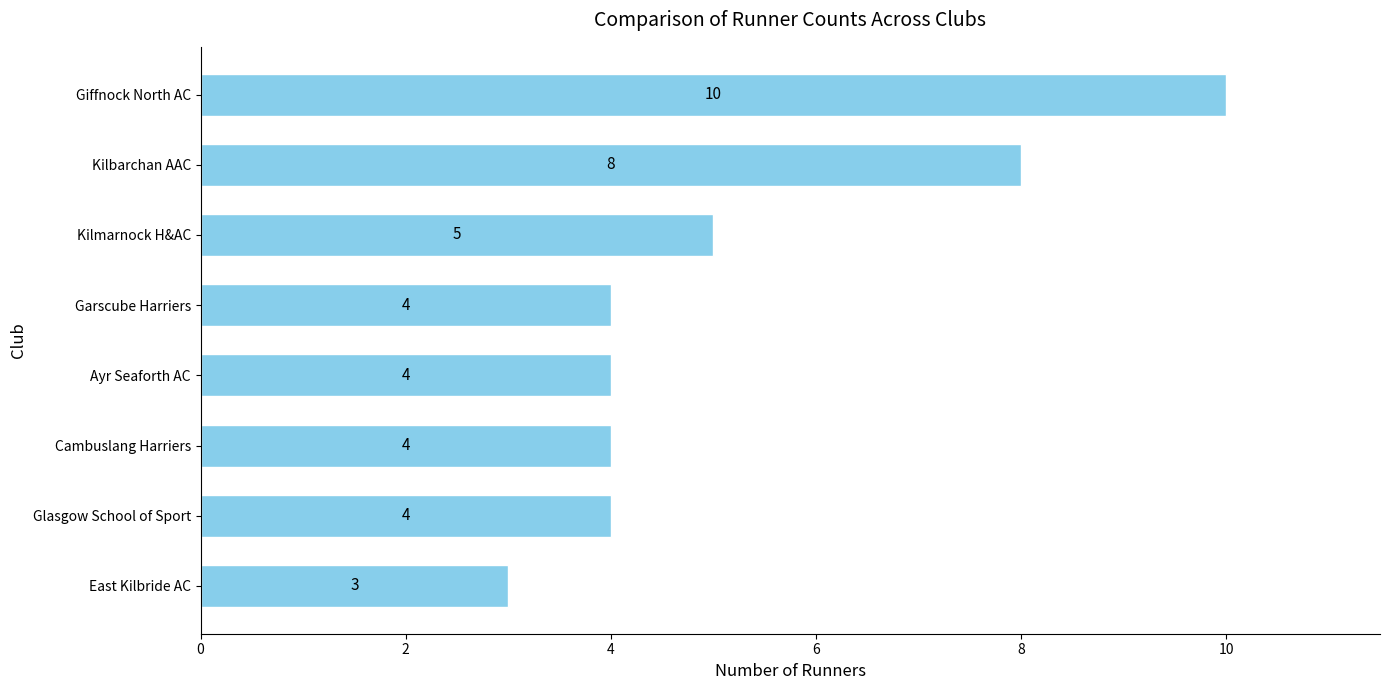

Reading bottom to top, transcribe all the data shown in this chart.

East Kilbride AC=3	Glasgow School of Sport=4	Cambuslang Harriers=4	Ayr Seaforth AC=4	Garscube Harriers=4	Kilmarnock H&AC=5	Kilbarchan AAC=8	Giffnock North AC=10